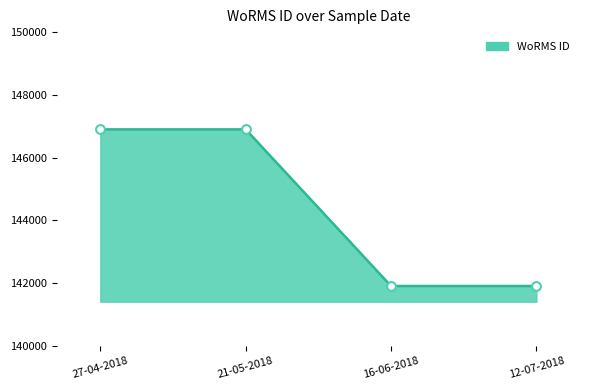

What is the change in value from 27-04-2018 to 16-06-2018?

-4993